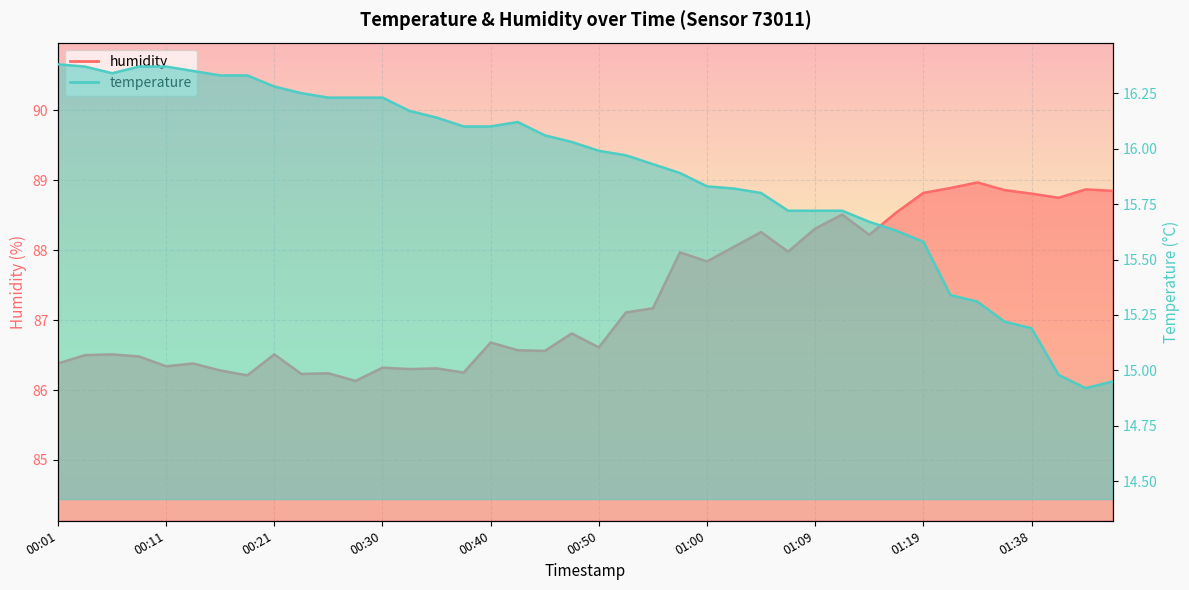

What is the approximate value of temperature at 01:02?

15.8